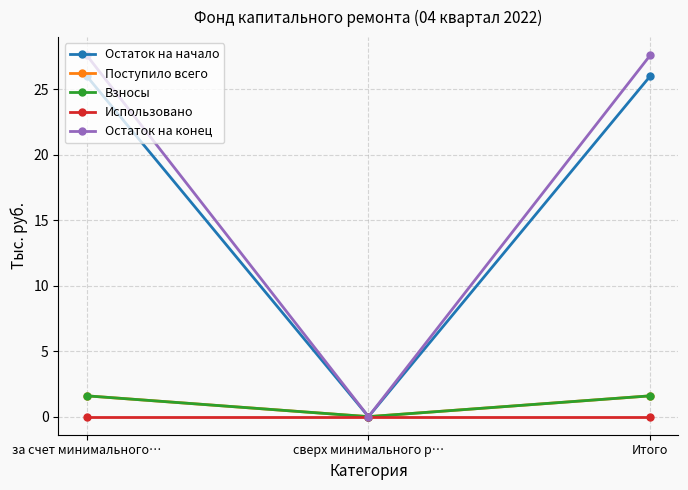

What is the value of the Остаток на начало point at the 1st from the left?

26.0